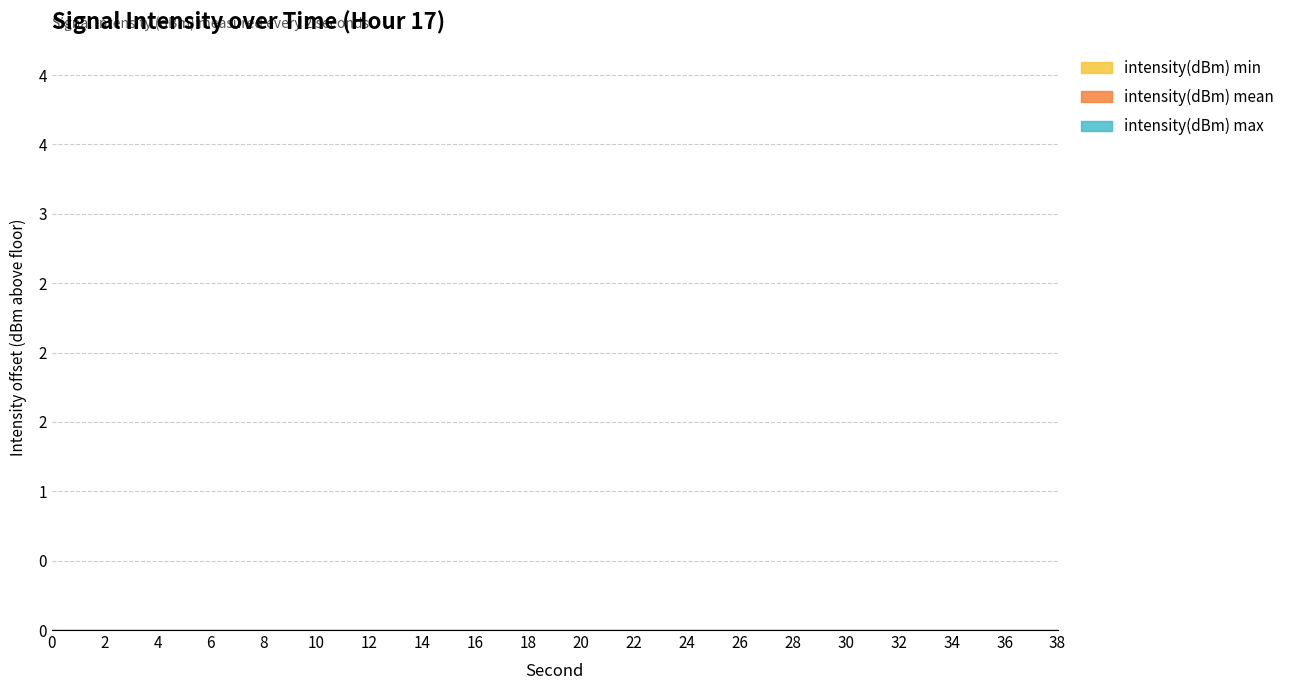

List the series in order of their peak value, lowest first.

intensity(dBm) min, intensity(dBm) mean, intensity(dBm) max